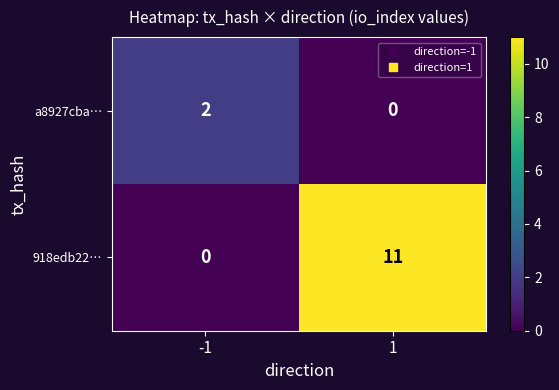

Rank the series by their maximum value, from highest to lowest.

918edb22…, a8927cba…